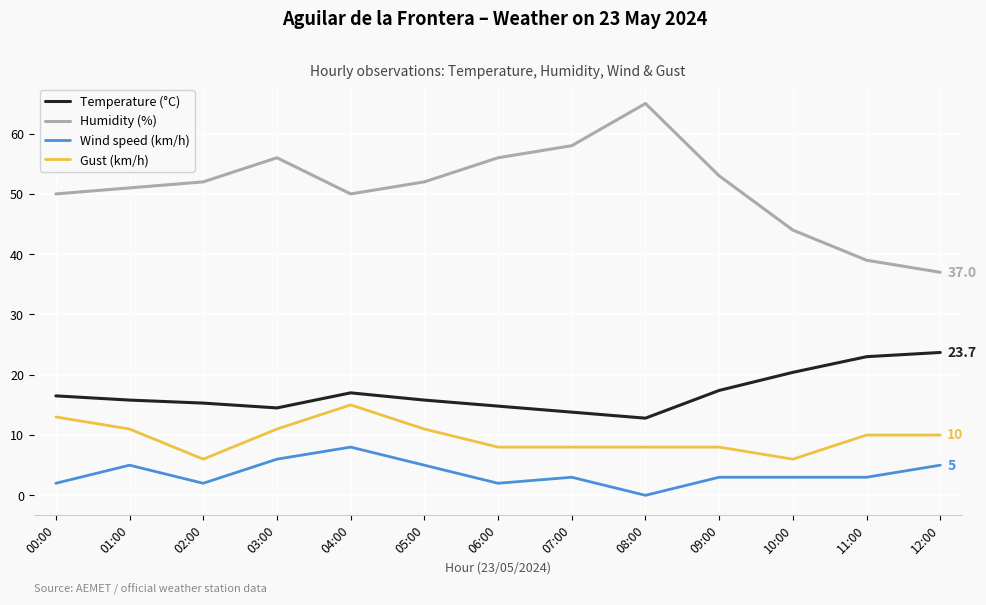

How many lines are shown in the chart?

4